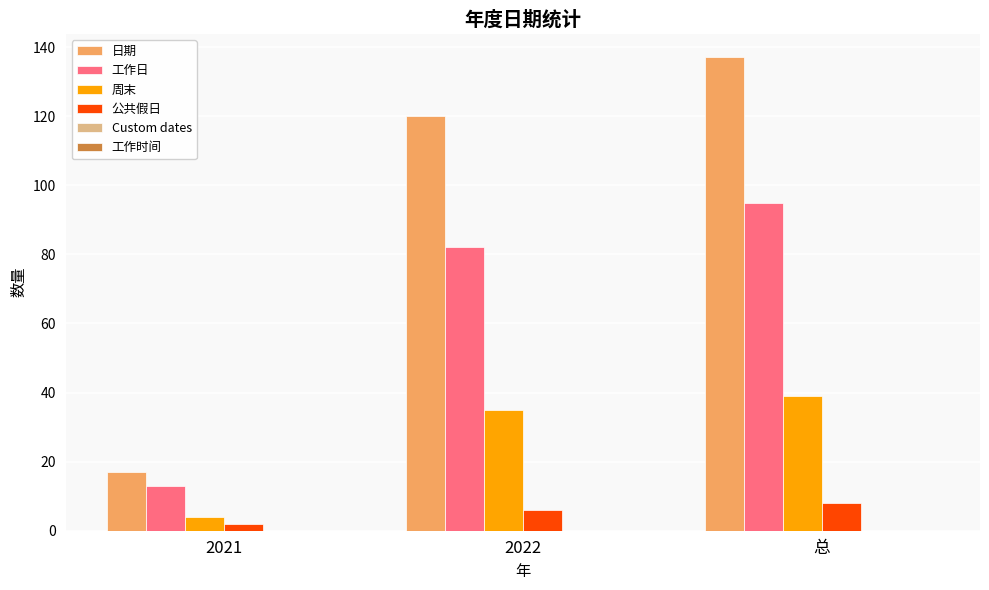

What is the label of the 2nd bar from the right?

2022